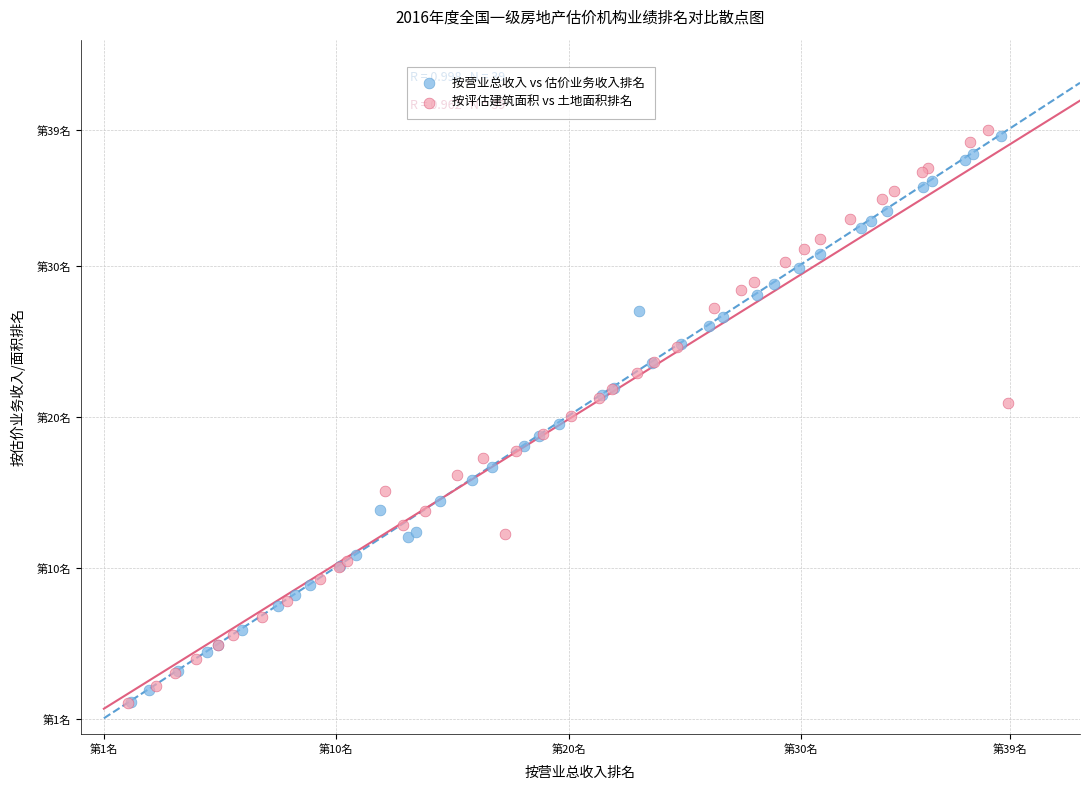

Which series contains the highest Y value?

按评估建筑面积 vs 土地面积排名